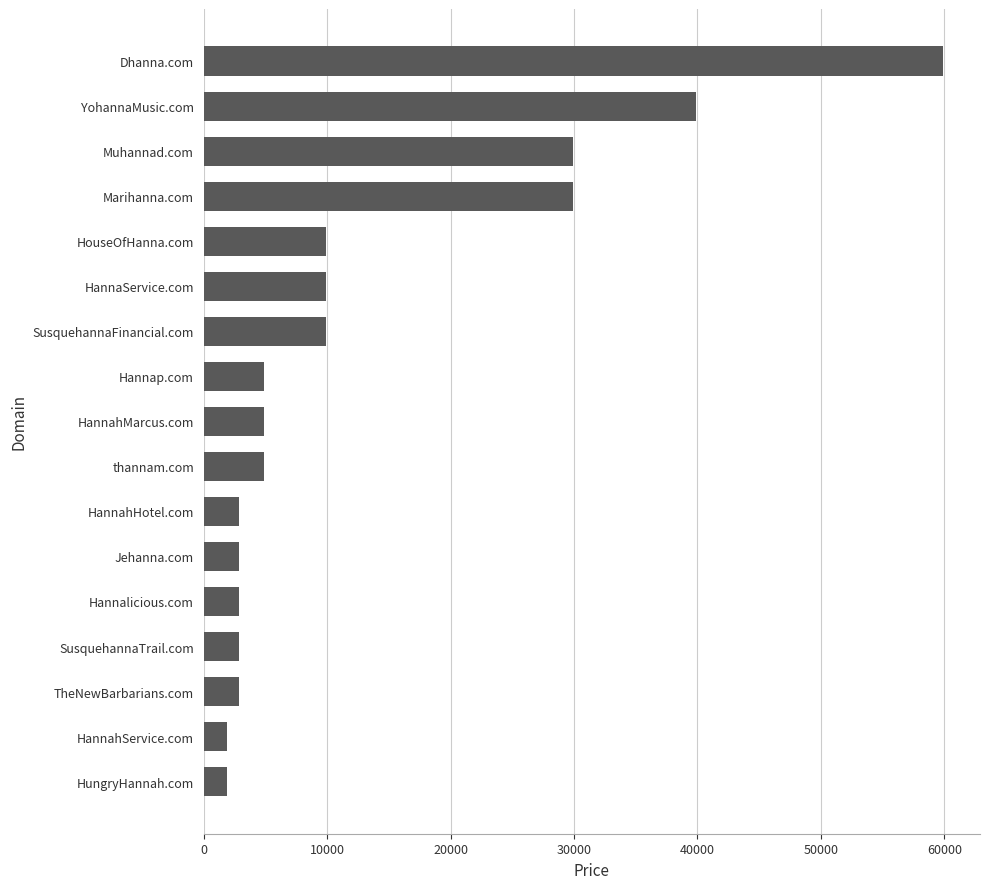

At which category does the chart reach its peak across all series?

Dhanna.com